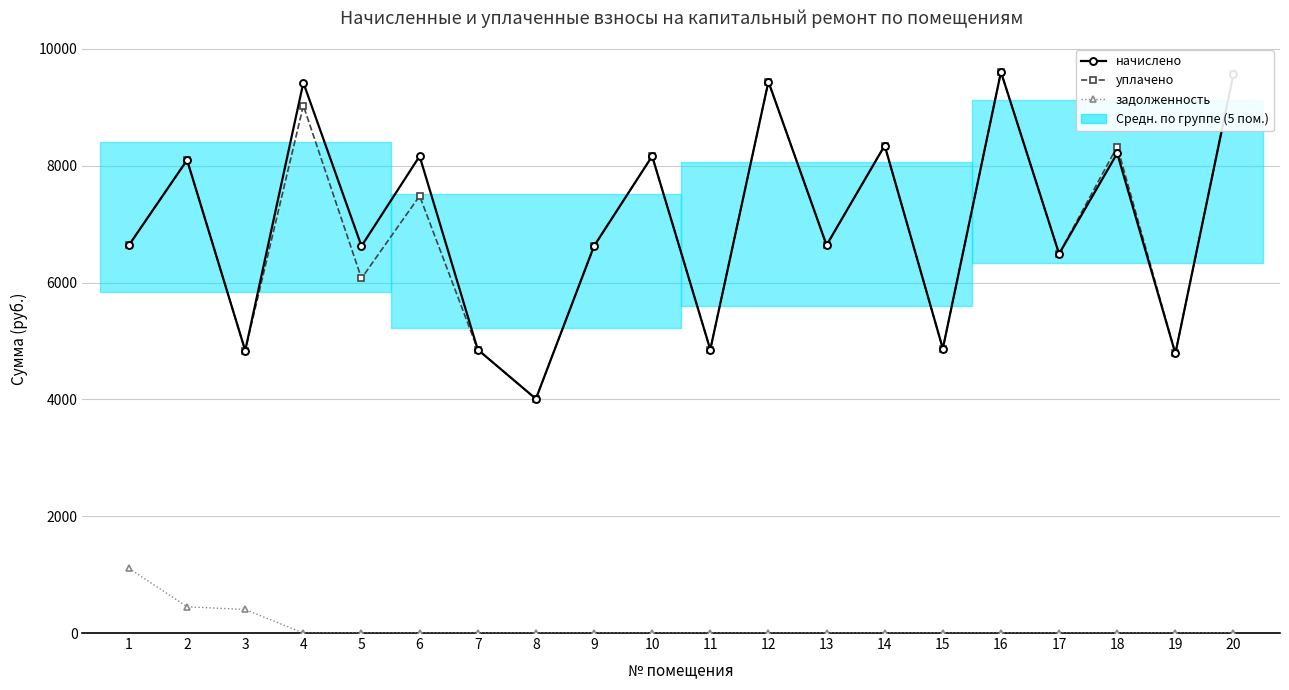

At which label does задолженность reach its minimum?

4